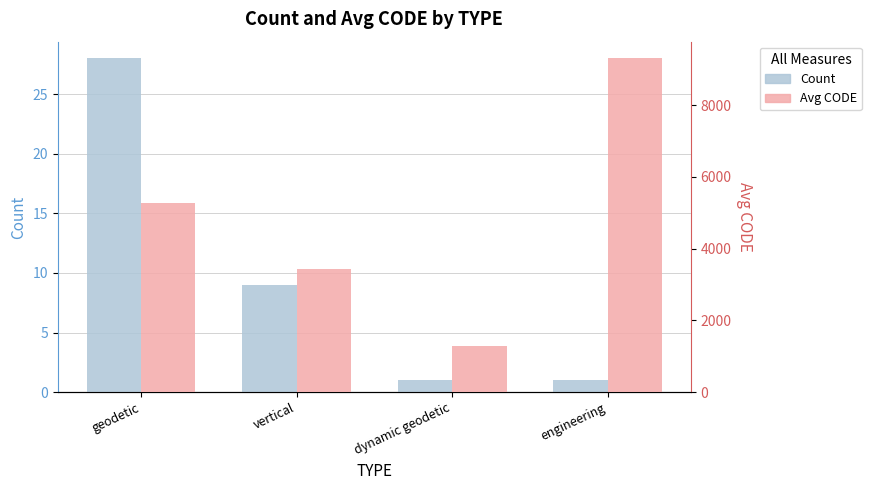

What is the sum of the Avg CODE values at engineering and vertical?

12732